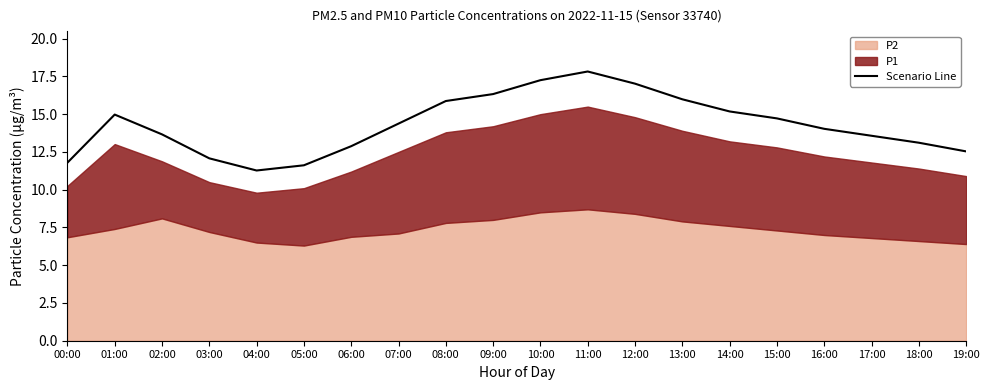

Between 18:00 and 14:00, which is larger?

14:00